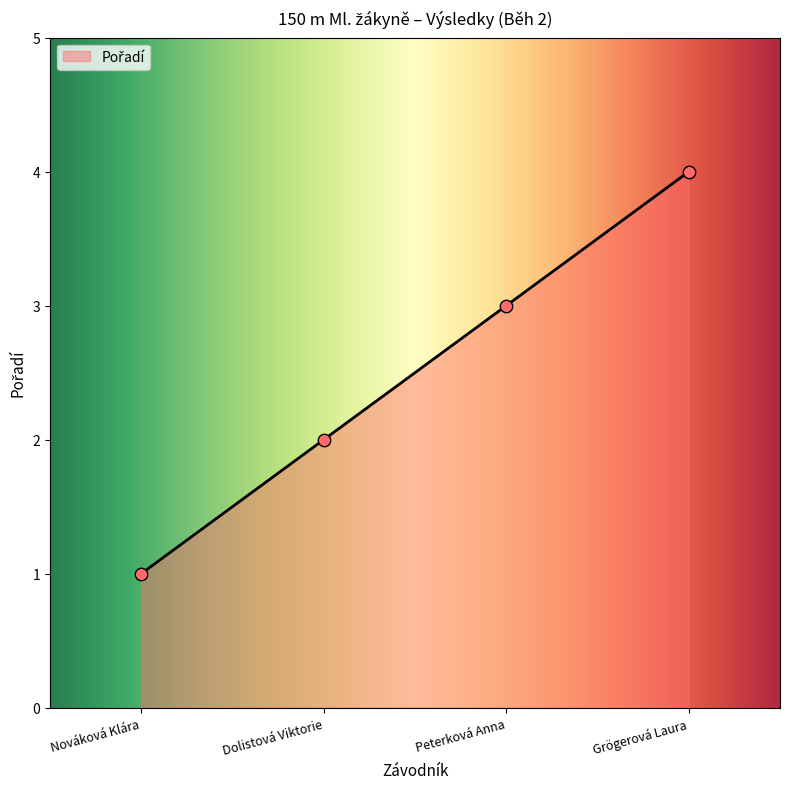

What is the ratio of the value at Grögerová Laura to the value at Peterková Anna?

1.3